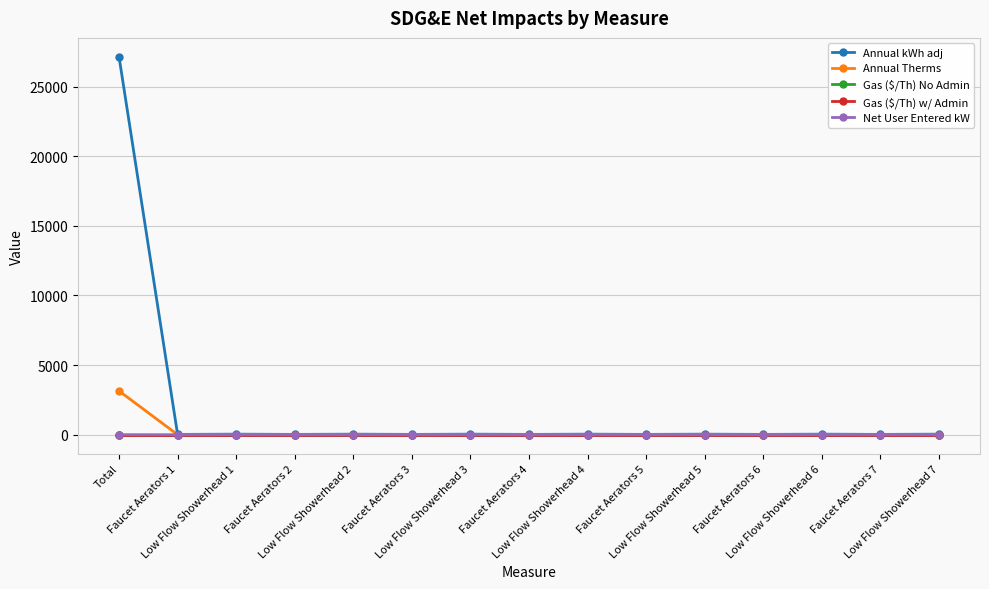

Is the value of Gas ($/Th) w/ Admin at Low Flow Showerhead 2 greater than the value of Gas ($/Th) No Admin at Low Flow Showerhead 7?

No